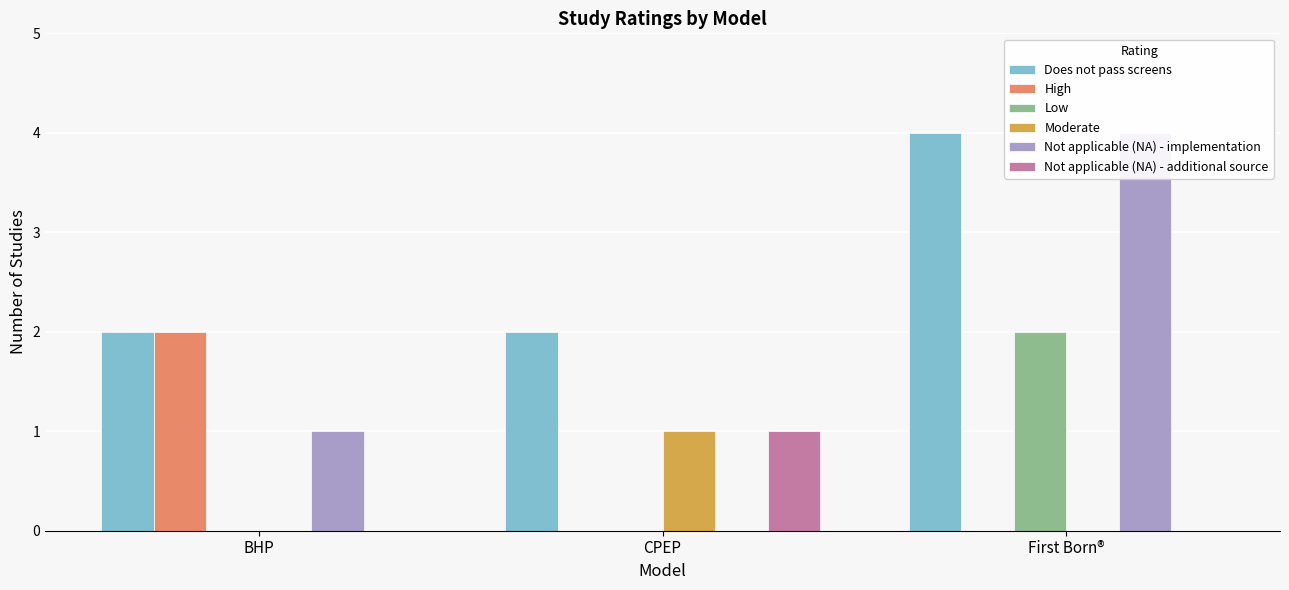

Rank the categories by Low value from highest to lowest.

First Born®, BHP, CPEP